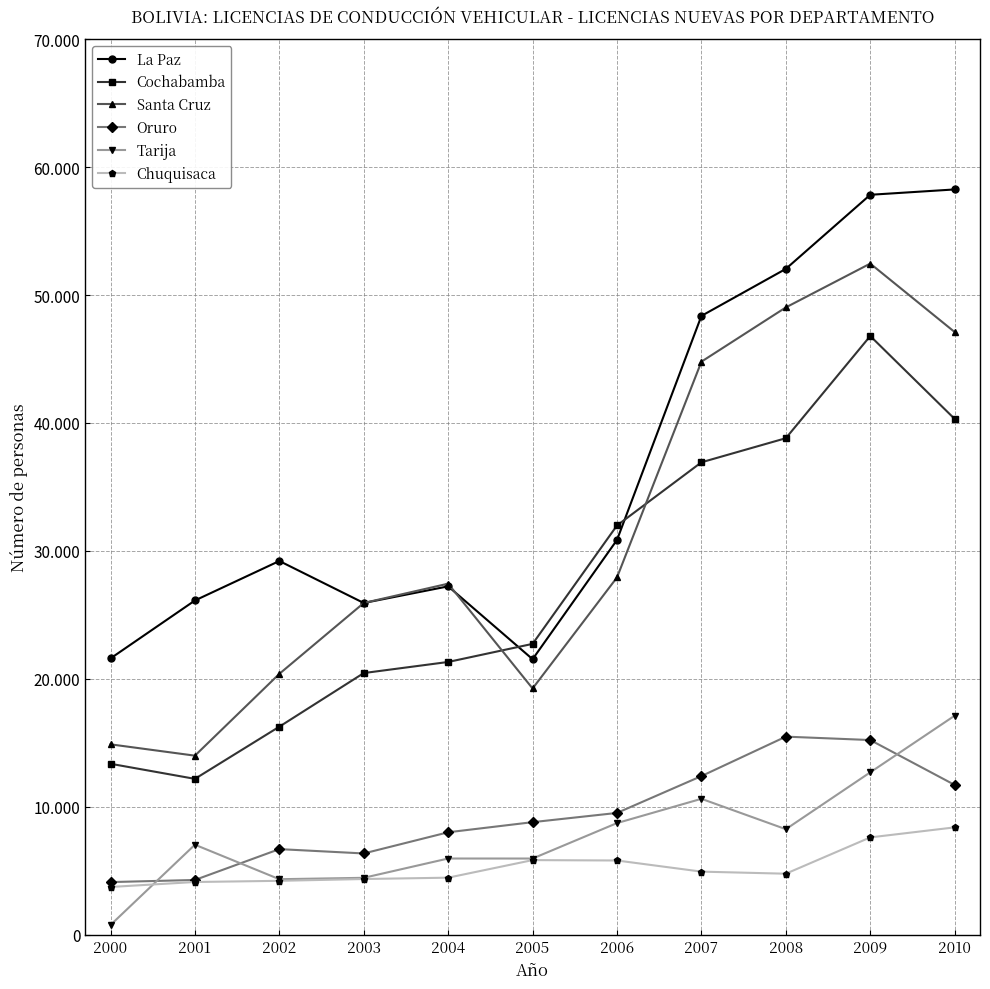

What are all the series names shown in the legend?

La Paz, Cochabamba, Santa Cruz, Oruro, Tarija, Chuquisaca